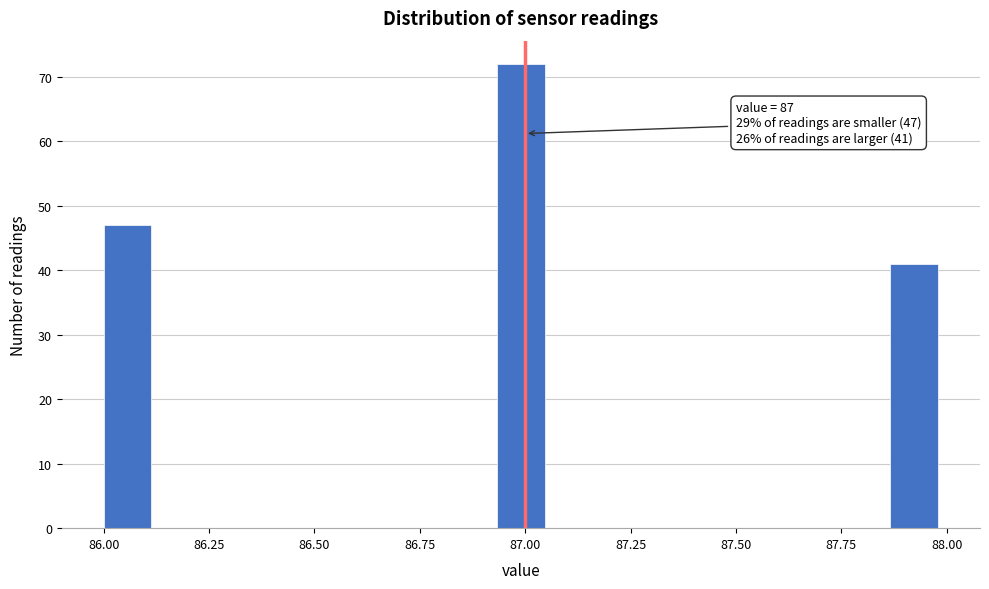

Read against the x-axis, roughly where is the centre of the tallest bar?

87.00